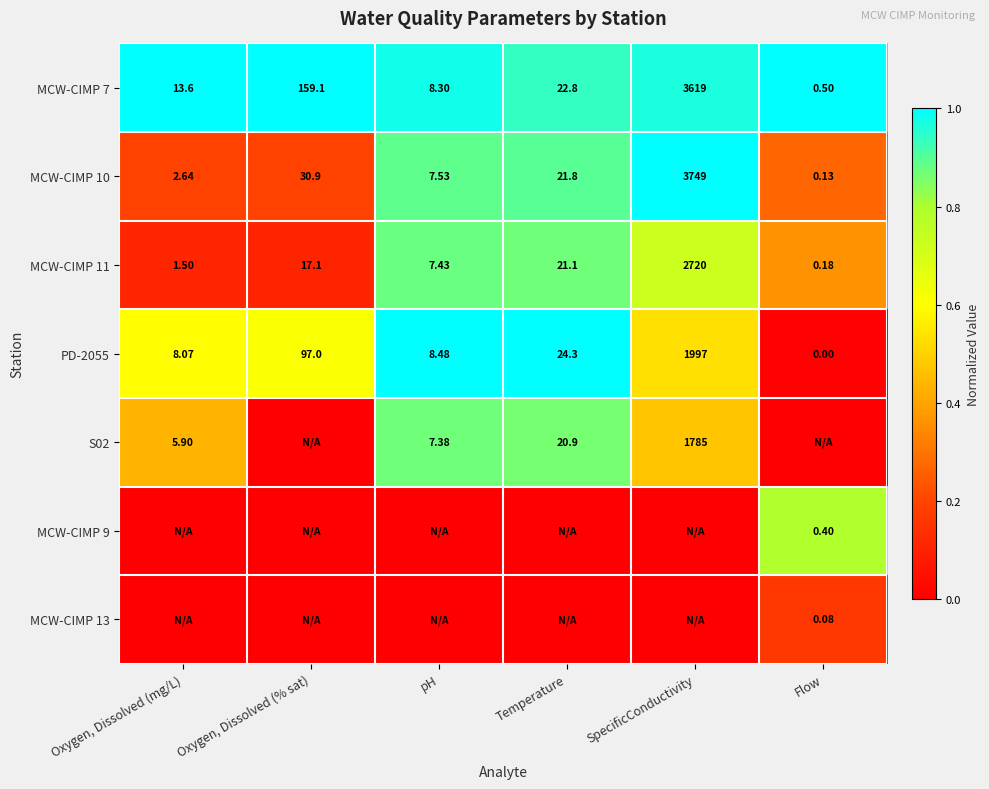

Which category has the lowest value in the MCW-CIMP 10 series?

Flow